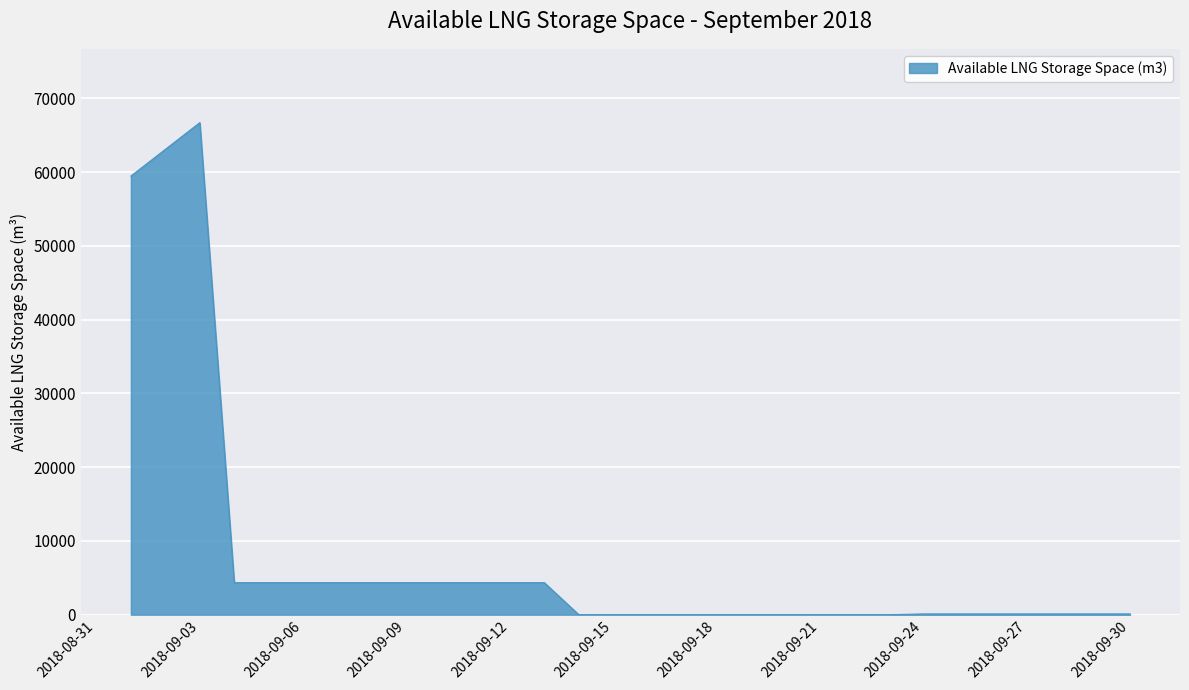

Where does the data first go above 103?

2018-09-01